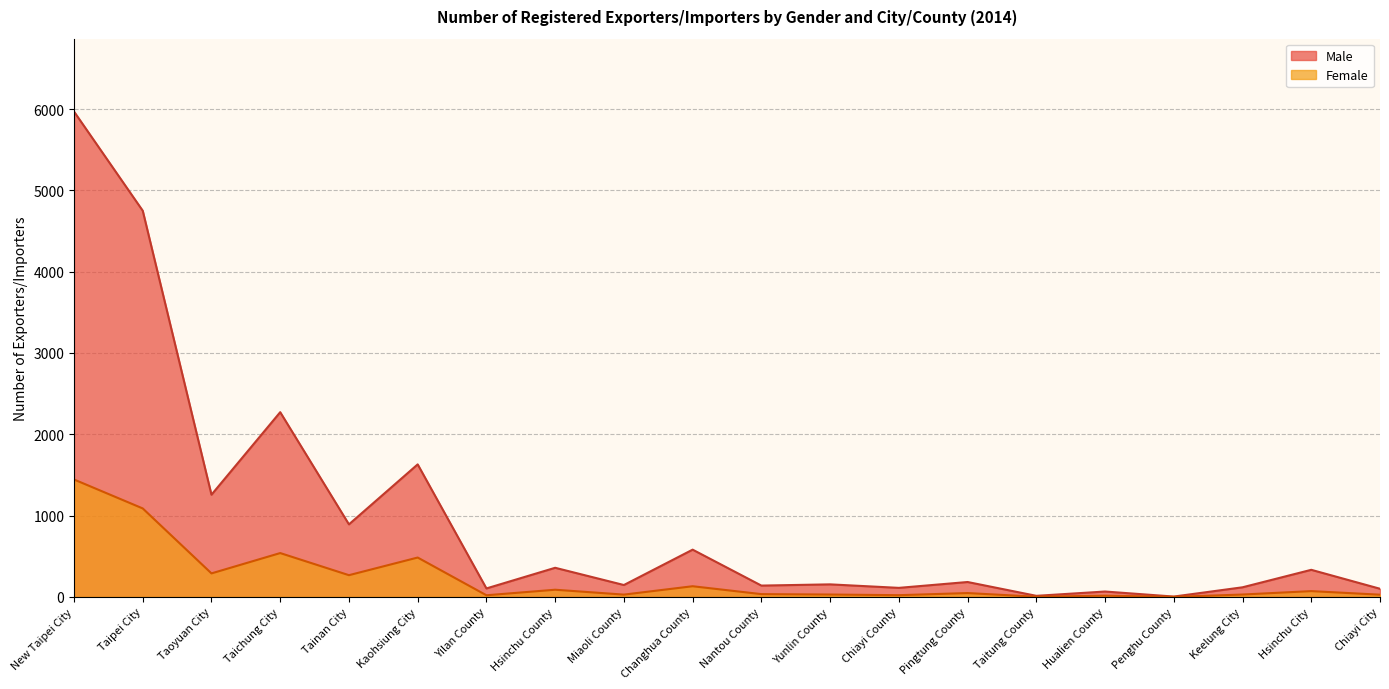

Rank the series at Hsinchu City from lowest to highest value.

Female, Male